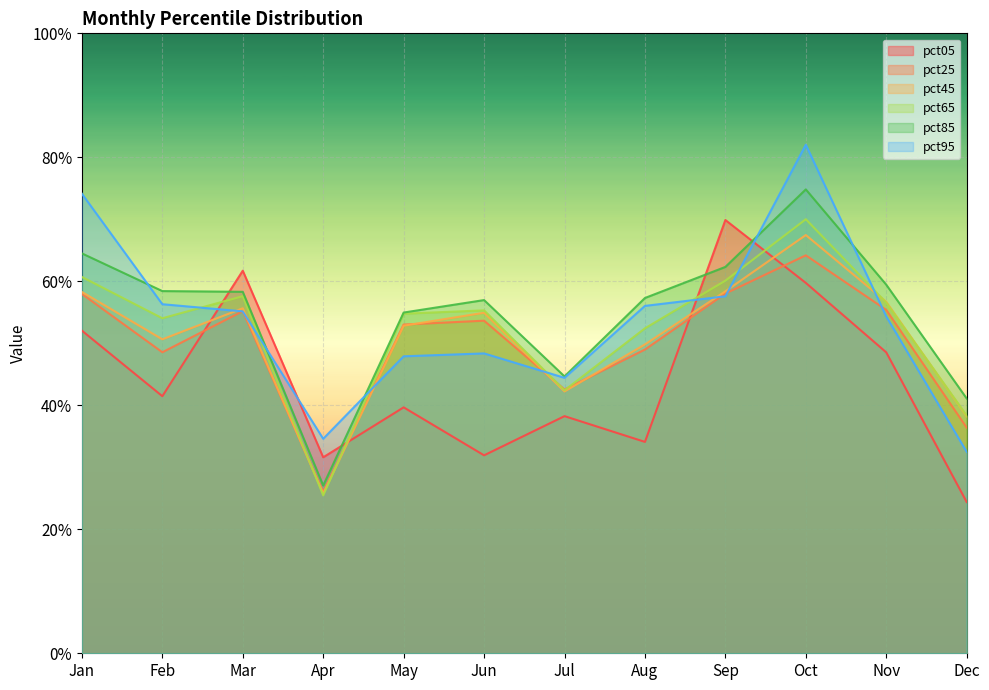

Which series ends up on top after the final intersection of pct25 and pct45?

pct45